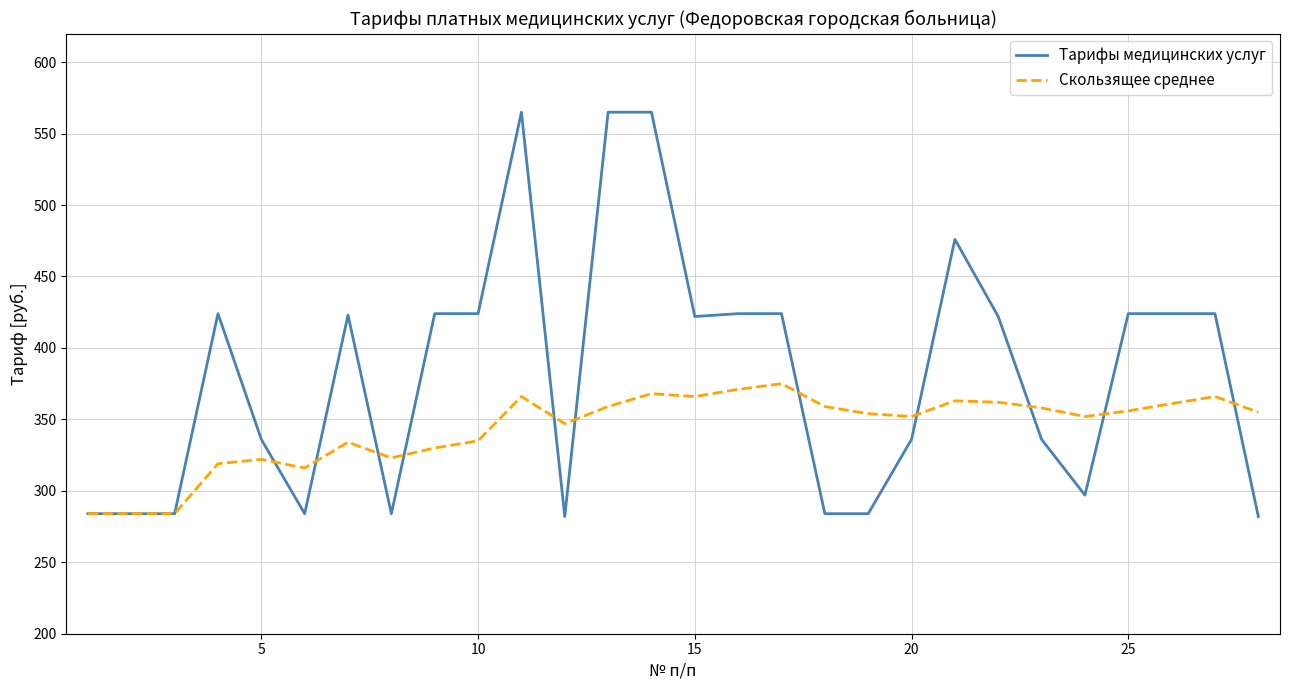

Which series has the widest spread of values?

Tарифы медицинских услуг